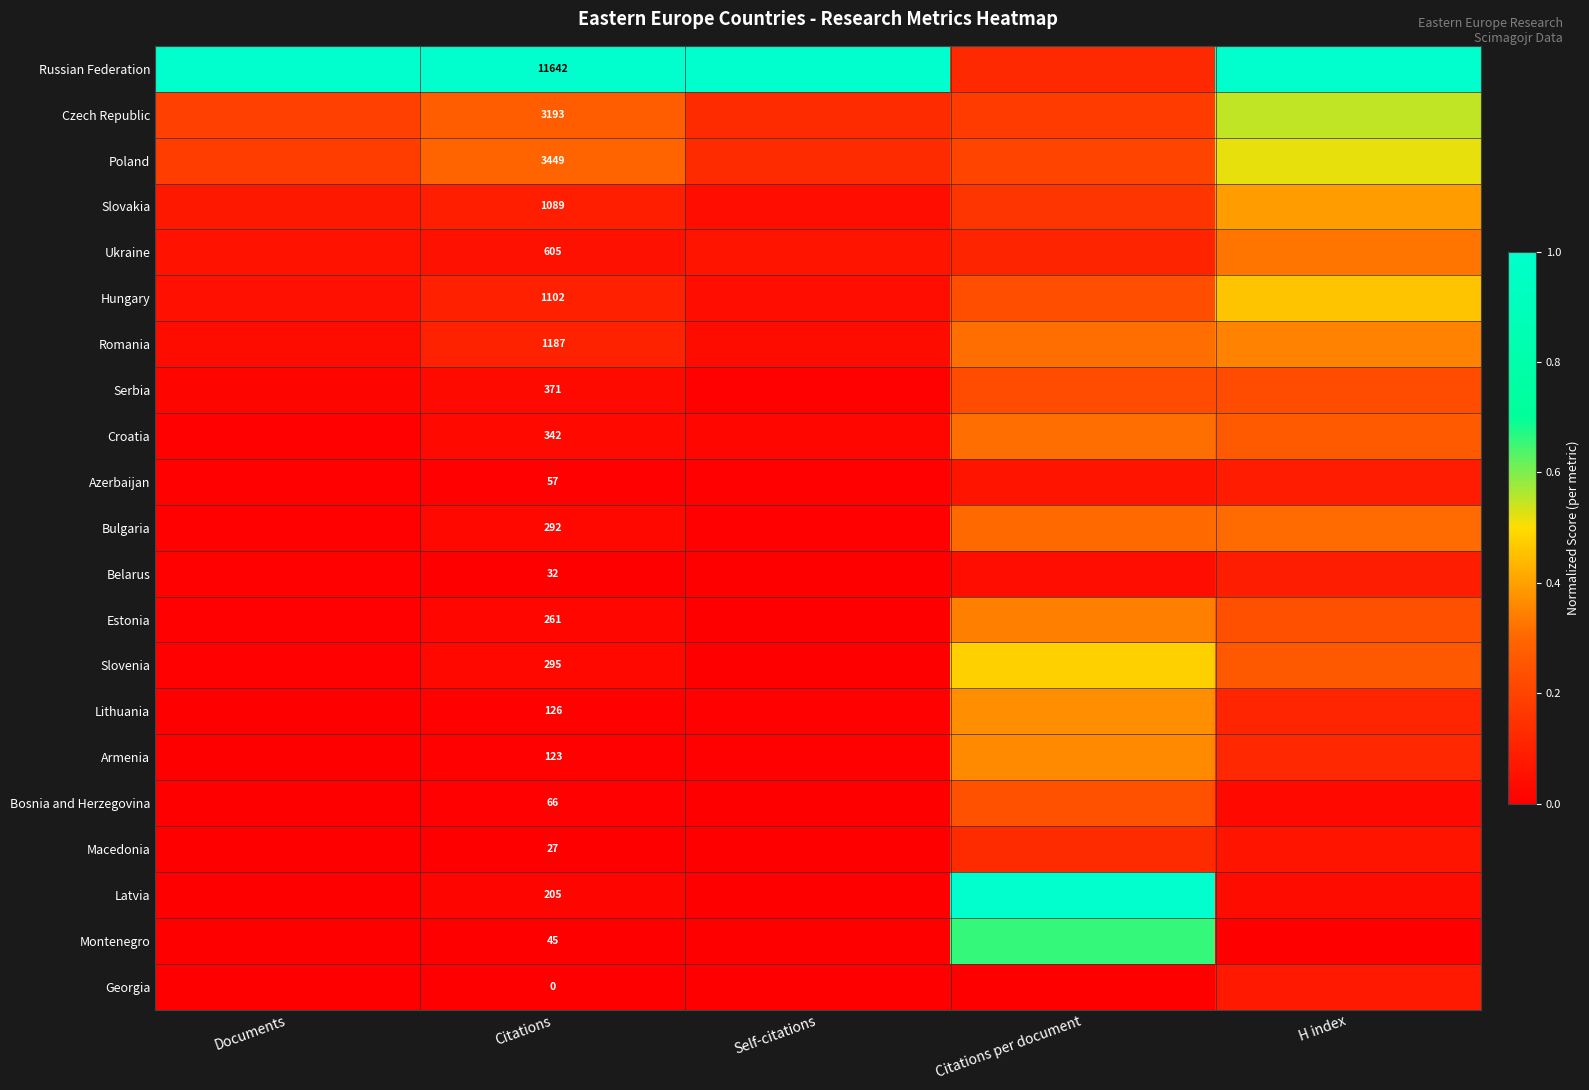

Which has a higher value, Citations or Citations per document?

Citations